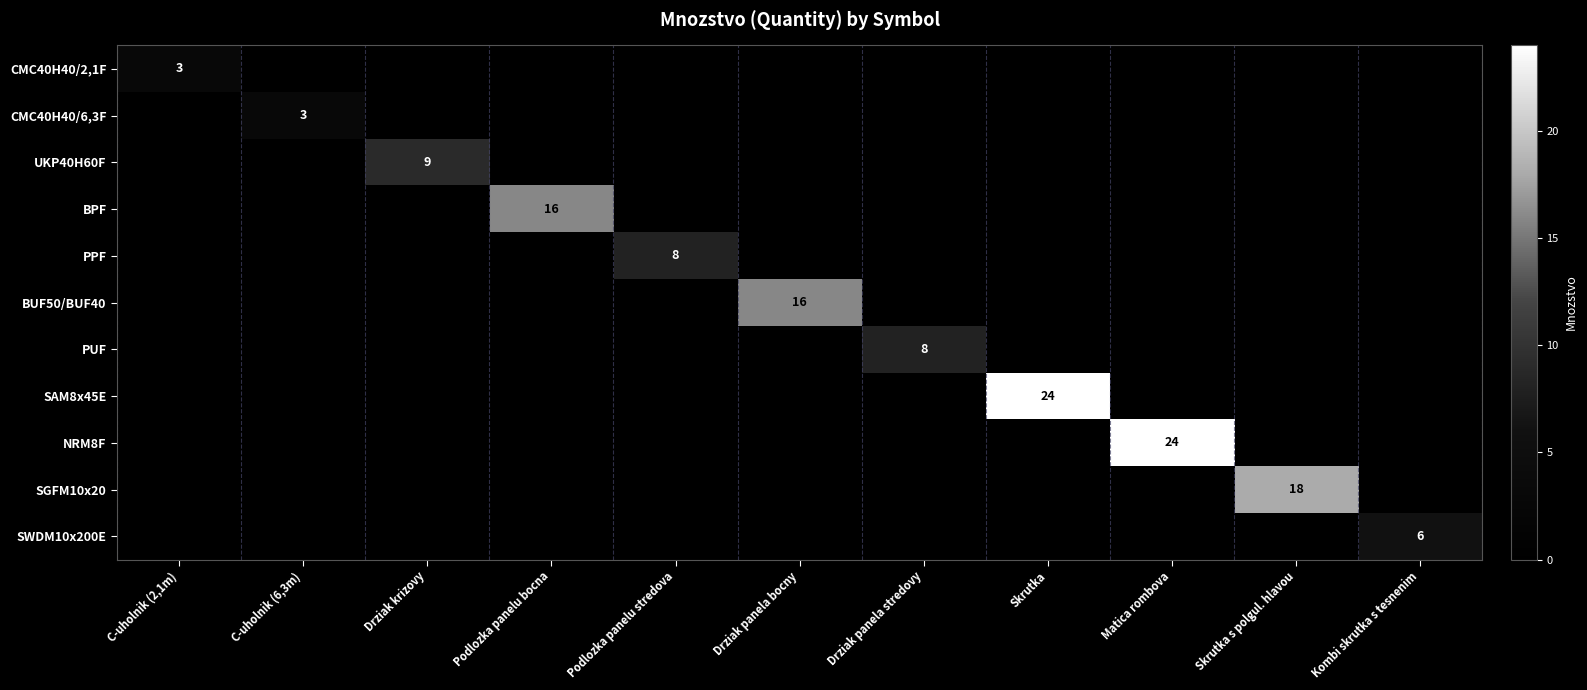

At how many categories does at least one series exceed 22?

2